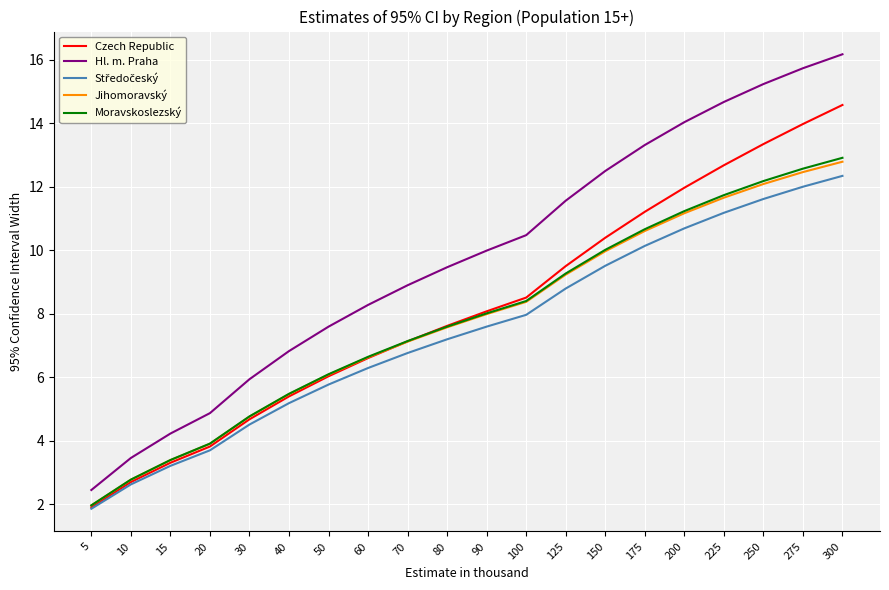

The value of Moravskoslezský at 50 is 3.8. True or false?

False